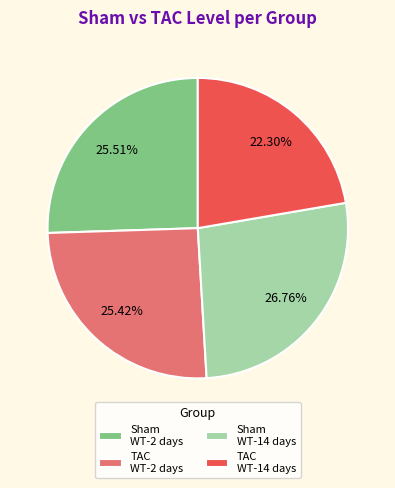

Which has a higher value, Sham WT-14 days or Sham WT-2 days?

Sham WT-14 days